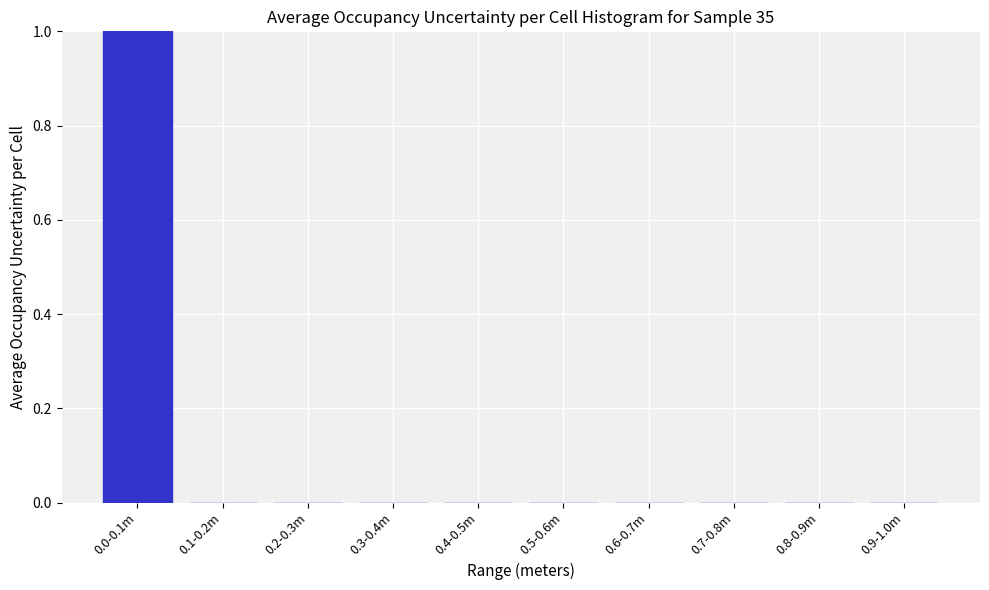

Reading left to right, extract all data points from this chart.

0.0-0.1m=1	0.1-0.2m=0	0.2-0.3m=0	0.3-0.4m=0	0.4-0.5m=0	0.5-0.6m=0	0.6-0.7m=0	0.7-0.8m=0	0.8-0.9m=0	0.9-1.0m=0